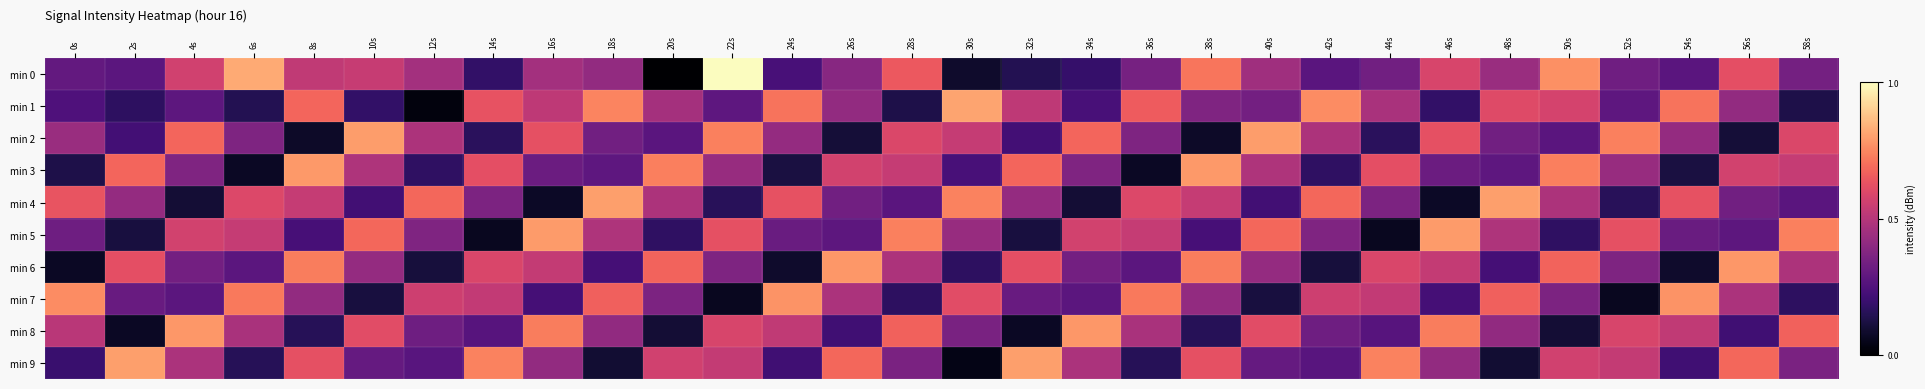

Reading left to right, transcribe all the data shown in this chart.

min 0: 0s=0.3	2s=0.3	4s=0.6	6s=0.8	8s=0.5	10s=0.5	12s=0.5	14s=0.2	16s=0.5	18s=0.4	20s=0.0	22s=1.0	24s=0.2	26s=0.4	28s=0.6	30s=0.1	32s=0.1	34s=0.2	36s=0.3	38s=0.7	40s=0.4	42s=0.3	44s=0.3	46s=0.6	48s=0.4	50s=0.8	52s=0.3	54s=0.3	56s=0.6	58s=0.3
min 1: 0s=0.2	2s=0.2	4s=0.3	6s=0.1	8s=0.7	10s=0.2	12s=0.0	14s=0.6	16s=0.5	18s=0.7	20s=0.5	22s=0.3	24s=0.7	26s=0.4	28s=0.1	30s=0.8	32s=0.5	34s=0.2	36s=0.7	38s=0.4	40s=0.3	42s=0.8	44s=0.5	46s=0.2	48s=0.6	50s=0.6	52s=0.3	54s=0.7	56s=0.4	58s=0.1
min 2: 0s=0.4	2s=0.2	4s=0.7	6s=0.4	8s=0.1	10s=0.8	12s=0.5	14s=0.2	16s=0.6	18s=0.3	20s=0.3	22s=0.7	24s=0.4	26s=0.1	28s=0.6	30s=0.5	32s=0.2	34s=0.7	36s=0.4	38s=0.1	40s=0.8	42s=0.5	44s=0.2	46s=0.6	48s=0.3	50s=0.3	52s=0.7	54s=0.4	56s=0.1	58s=0.6
min 3: 0s=0.1	2s=0.7	4s=0.4	6s=0.1	8s=0.8	10s=0.5	12s=0.2	14s=0.6	16s=0.3	18s=0.3	20s=0.7	22s=0.4	24s=0.1	26s=0.6	28s=0.5	30s=0.2	32s=0.7	34s=0.4	36s=0.1	38s=0.8	40s=0.5	42s=0.2	44s=0.6	46s=0.3	48s=0.3	50s=0.7	52s=0.4	54s=0.1	56s=0.6	58s=0.5
min 4: 0s=0.6	2s=0.4	4s=0.1	6s=0.6	8s=0.5	10s=0.2	12s=0.7	14s=0.4	16s=0.1	18s=0.8	20s=0.5	22s=0.2	24s=0.6	26s=0.3	28s=0.3	30s=0.7	32s=0.4	34s=0.1	36s=0.6	38s=0.5	40s=0.2	42s=0.7	44s=0.4	46s=0.1	48s=0.8	50s=0.5	52s=0.2	54s=0.6	56s=0.3	58s=0.3
min 5: 0s=0.3	2s=0.1	4s=0.6	6s=0.5	8s=0.2	10s=0.7	12s=0.4	14s=0.1	16s=0.8	18s=0.5	20s=0.2	22s=0.6	24s=0.3	26s=0.3	28s=0.7	30s=0.4	32s=0.1	34s=0.6	36s=0.5	38s=0.2	40s=0.7	42s=0.4	44s=0.1	46s=0.8	48s=0.5	50s=0.2	52s=0.6	54s=0.3	56s=0.3	58s=0.7
min 6: 0s=0.1	2s=0.6	4s=0.3	6s=0.3	8s=0.7	10s=0.4	12s=0.1	14s=0.6	16s=0.5	18s=0.2	20s=0.7	22s=0.4	24s=0.1	26s=0.8	28s=0.5	30s=0.2	32s=0.6	34s=0.3	36s=0.3	38s=0.7	40s=0.4	42s=0.1	44s=0.6	46s=0.5	48s=0.2	50s=0.7	52s=0.4	54s=0.1	56s=0.8	58s=0.5
min 7: 0s=0.8	2s=0.3	4s=0.3	6s=0.7	8s=0.4	10s=0.1	12s=0.6	14s=0.5	16s=0.2	18s=0.7	20s=0.4	22s=0.1	24s=0.8	26s=0.5	28s=0.2	30s=0.6	32s=0.3	34s=0.3	36s=0.7	38s=0.4	40s=0.1	42s=0.6	44s=0.5	46s=0.2	48s=0.7	50s=0.4	52s=0.1	54s=0.8	56s=0.5	58s=0.2
min 8: 0s=0.5	2s=0.1	4s=0.8	6s=0.5	8s=0.2	10s=0.6	12s=0.3	14s=0.3	16s=0.7	18s=0.4	20s=0.1	22s=0.6	24s=0.5	26s=0.2	28s=0.7	30s=0.4	32s=0.1	34s=0.8	36s=0.5	38s=0.2	40s=0.6	42s=0.3	44s=0.3	46s=0.7	48s=0.4	50s=0.1	52s=0.6	54s=0.5	56s=0.2	58s=0.7
min 9: 0s=0.2	2s=0.8	4s=0.5	6s=0.2	8s=0.6	10s=0.3	12s=0.3	14s=0.7	16s=0.4	18s=0.1	20s=0.6	22s=0.5	24s=0.2	26s=0.7	28s=0.4	30s=0.0	32s=0.8	34s=0.5	36s=0.2	38s=0.6	40s=0.3	42s=0.3	44s=0.7	46s=0.4	48s=0.1	50s=0.6	52s=0.5	54s=0.2	56s=0.7	58s=0.4